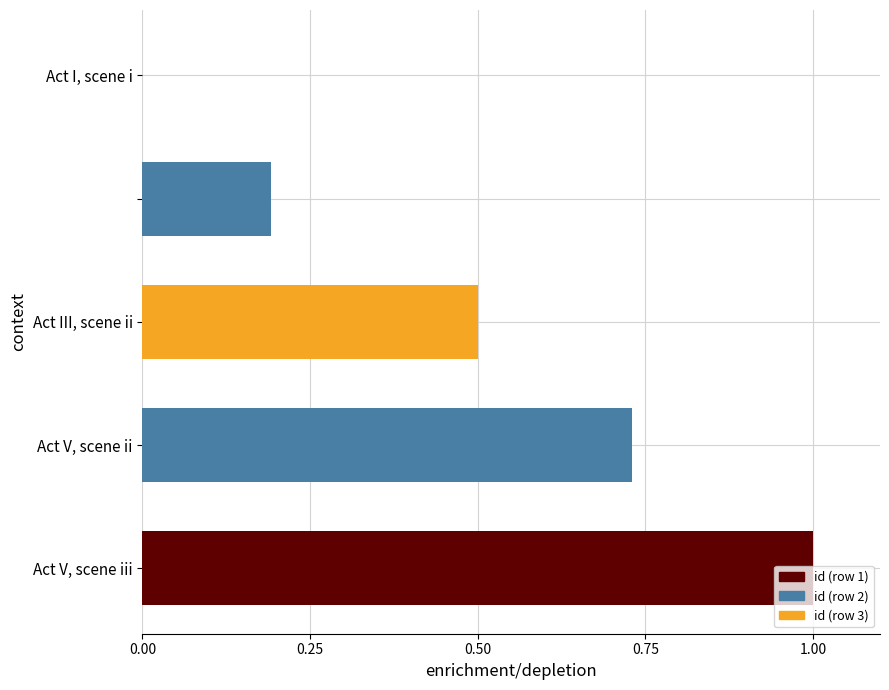

What is the sum of all values?

2.4